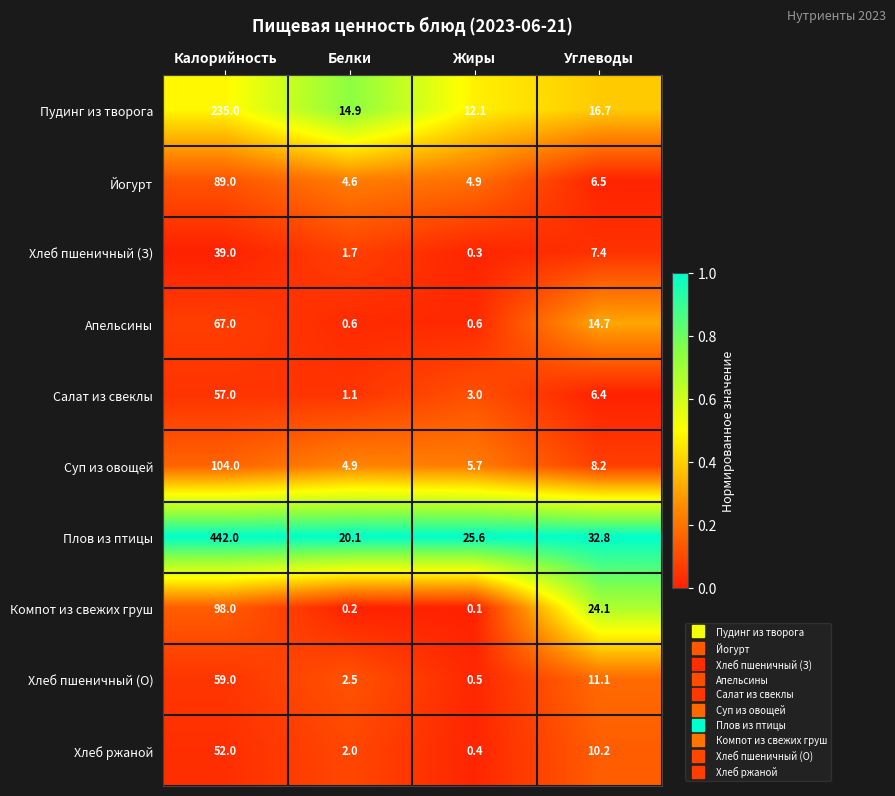

Rank the series at Углеводы from lowest to highest value.

Салат из свеклы, Йогурт, Хлеб пшеничный (З), Суп из овощей, Хлеб ржаной, Хлеб пшеничный (О), Апельсины, Пудинг из творога, Компот из свежих груш, Плов из птицы